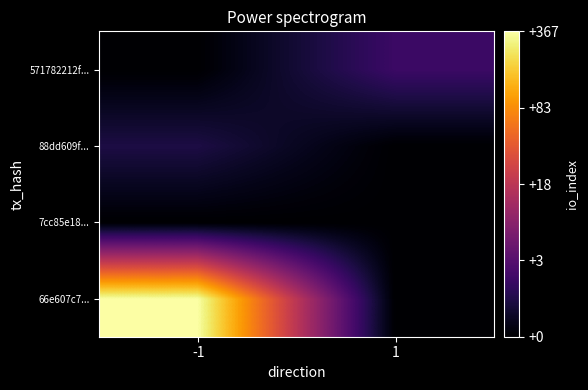

Reading left to right, extract all data points from this chart.

66e607c7...: -1=5.9	1=0.0
7cc85e18...: -1=0.0	1=0.0
88dd609f...: -1=0.7	1=0.0
571782212f...: -1=0.0	1=1.1